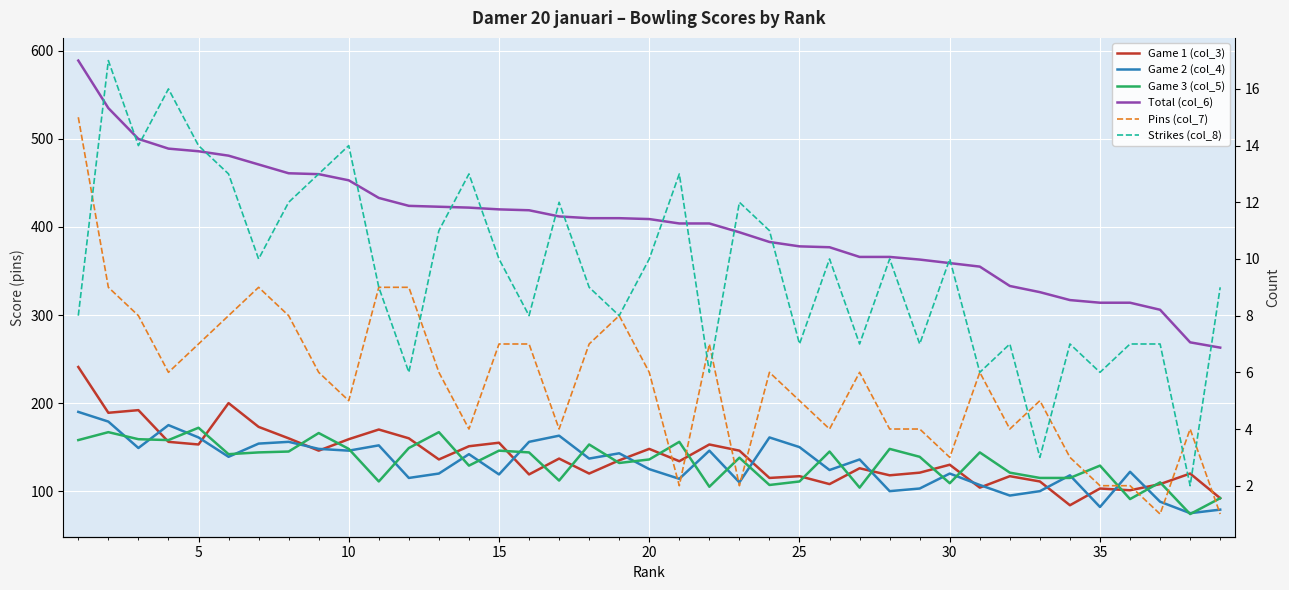

True or false: Game 2 (col_4) has more than 0 points higher than both neighbors.

True